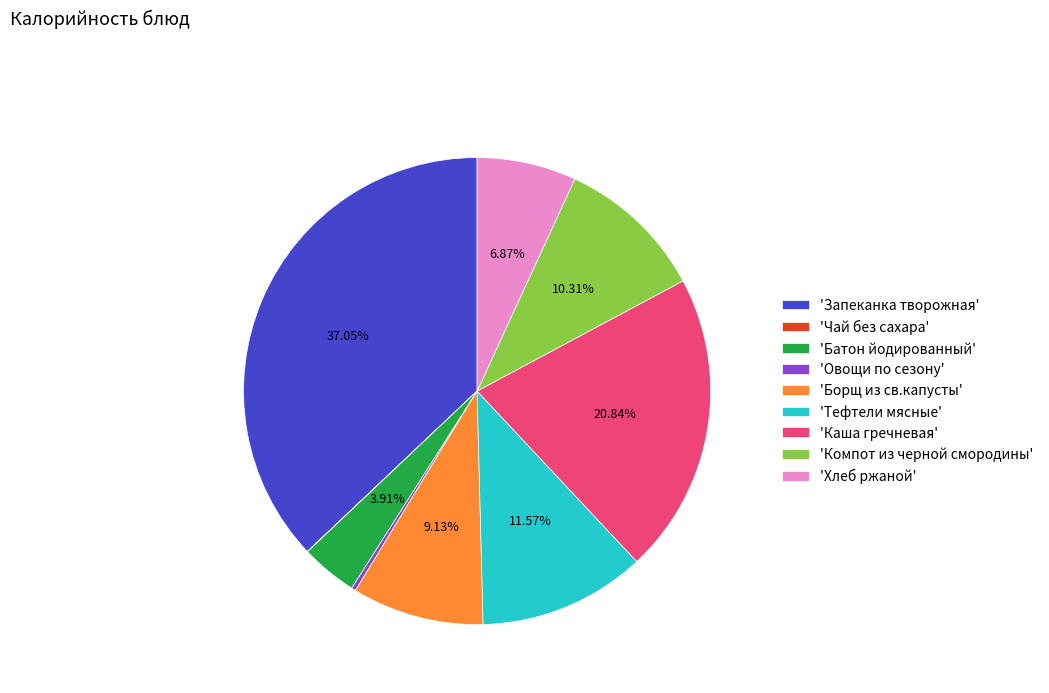

Is there any slice that represents more than half of the pie?

No